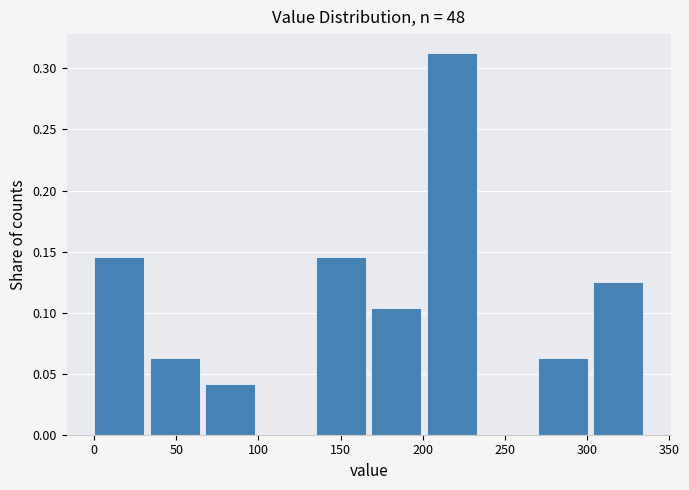

Which range on the x-axis has the tallest bar?

205 to 235